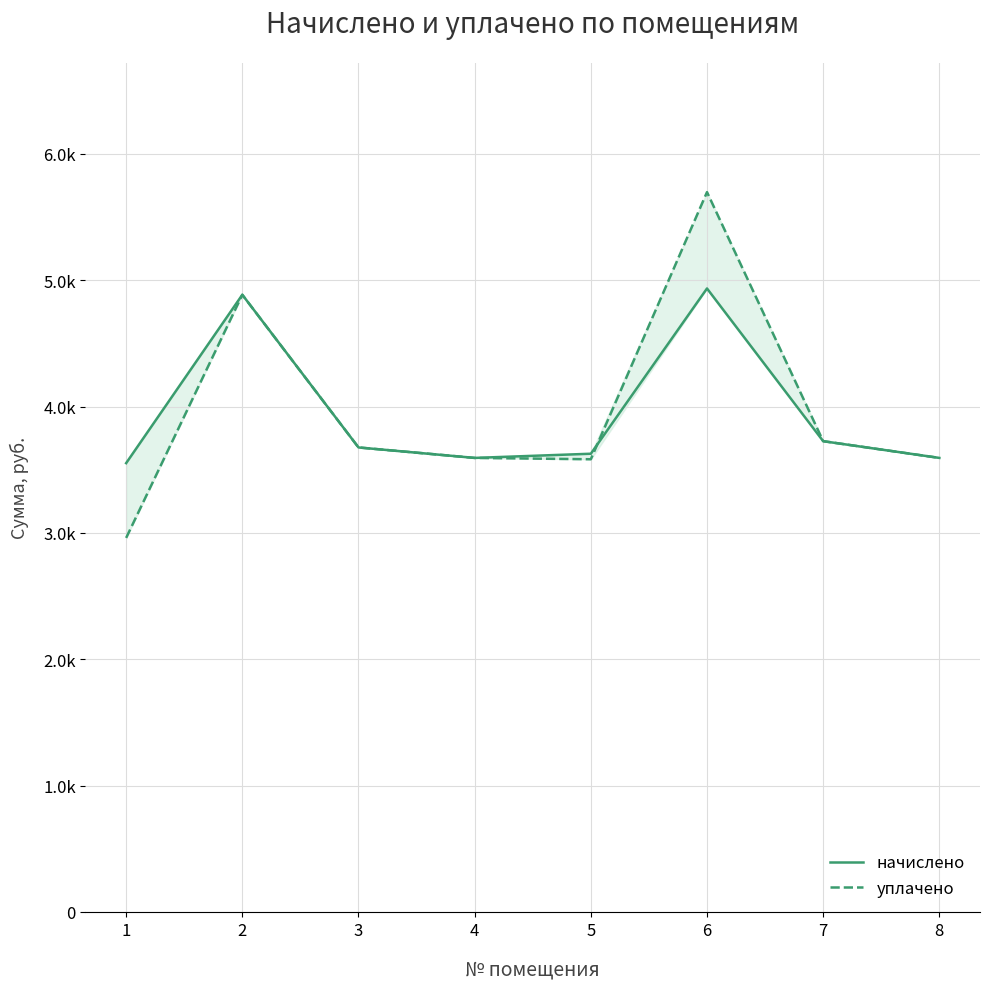

What are all the series names shown in the legend?

начислено, уплачено